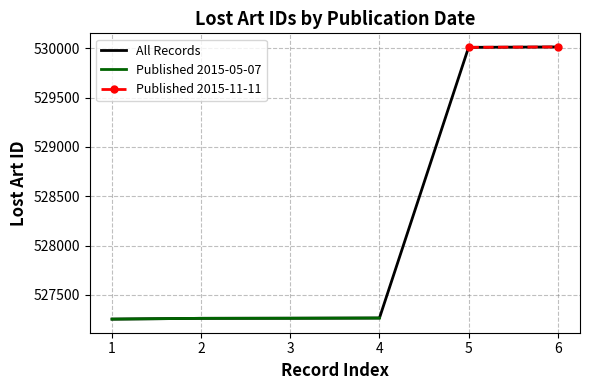

What is the difference between the values at 2015-05-07 and 2015-05-07?

3